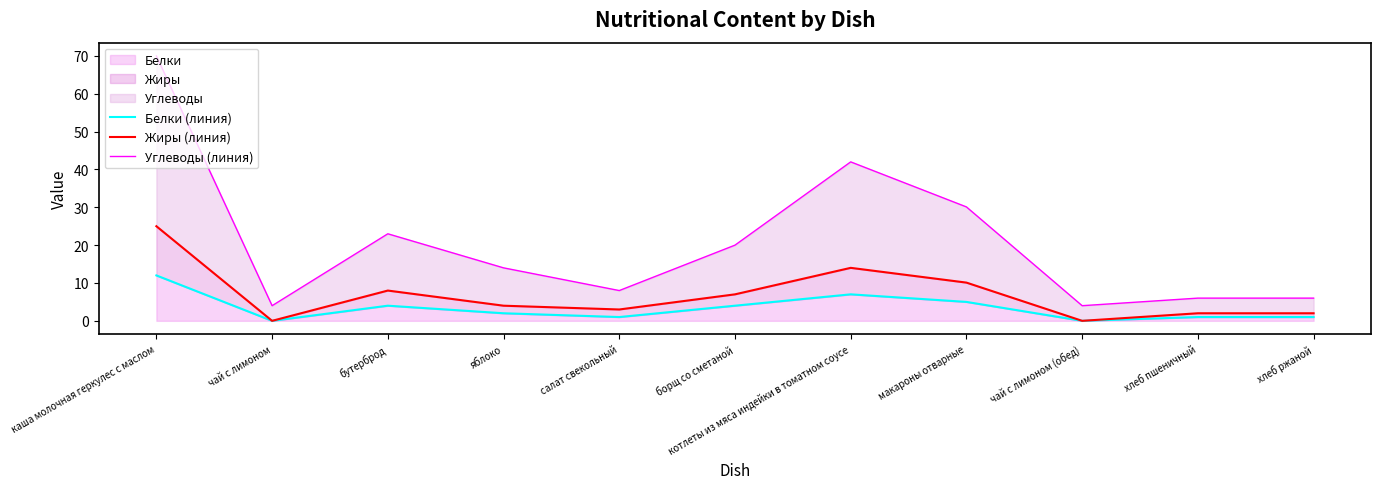

Which label corresponds to the smallest value in the chart?

чай с лимоном